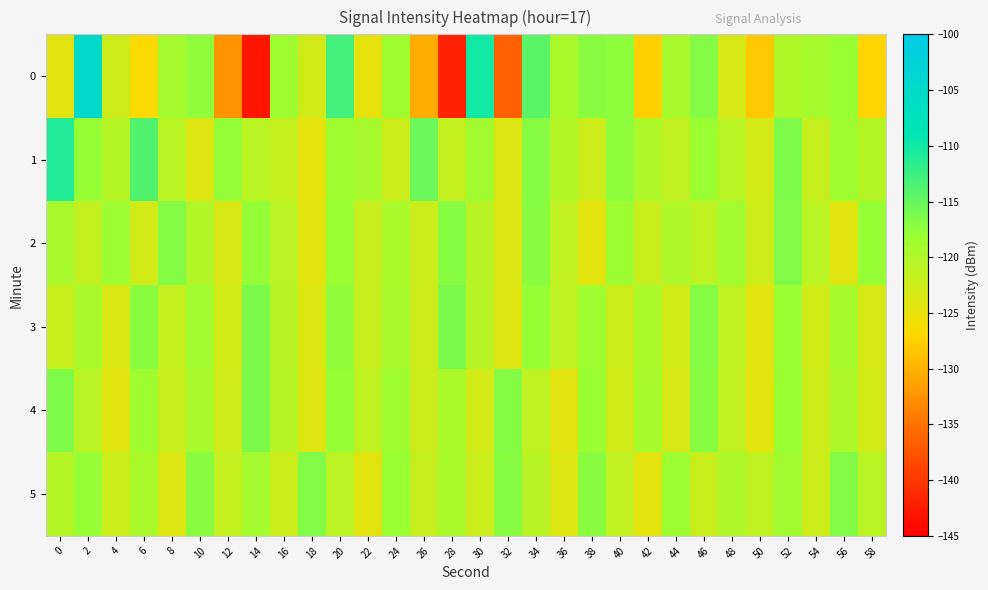

Which series has the largest total across all categories?

1